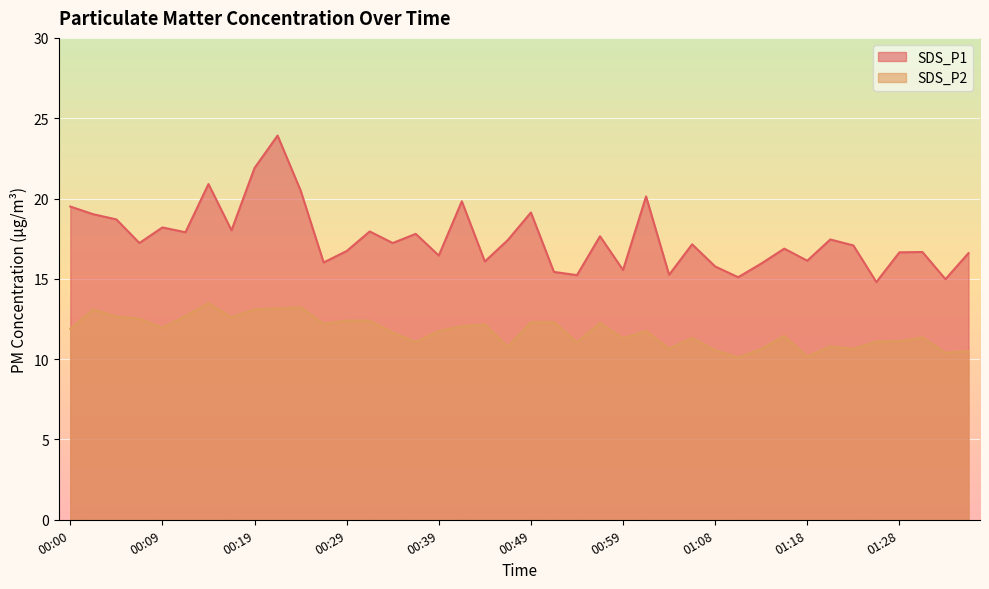

The SDS_P1 series shows 17.2 at 00:34. True or false?

True